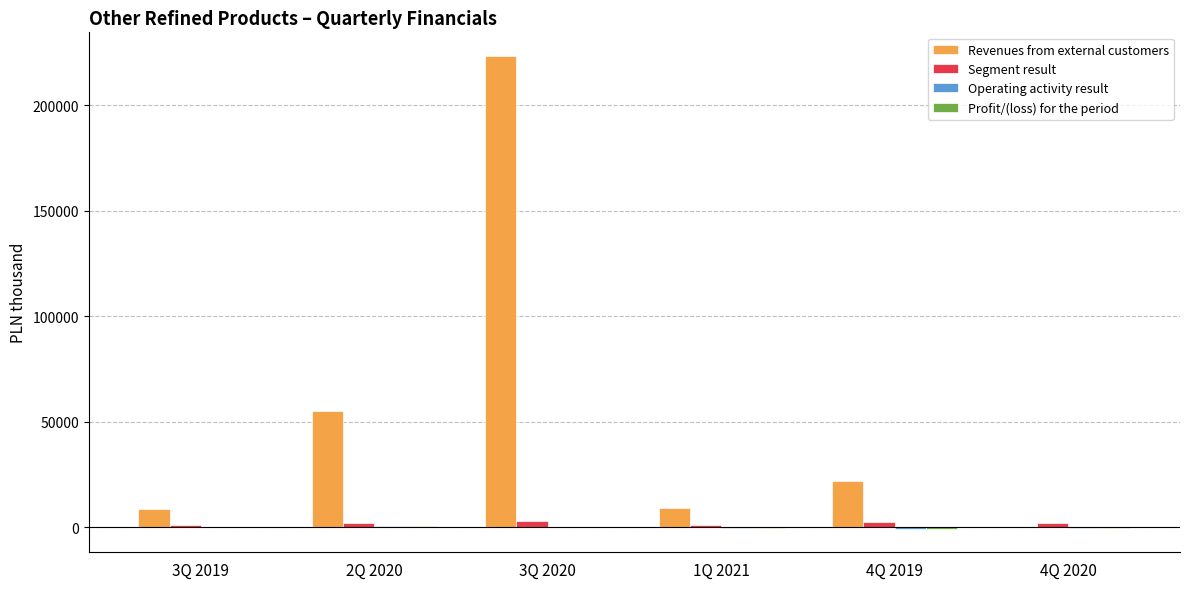

The value of Revenues from external customers at 3Q 2020 is 130068. True or false?

False